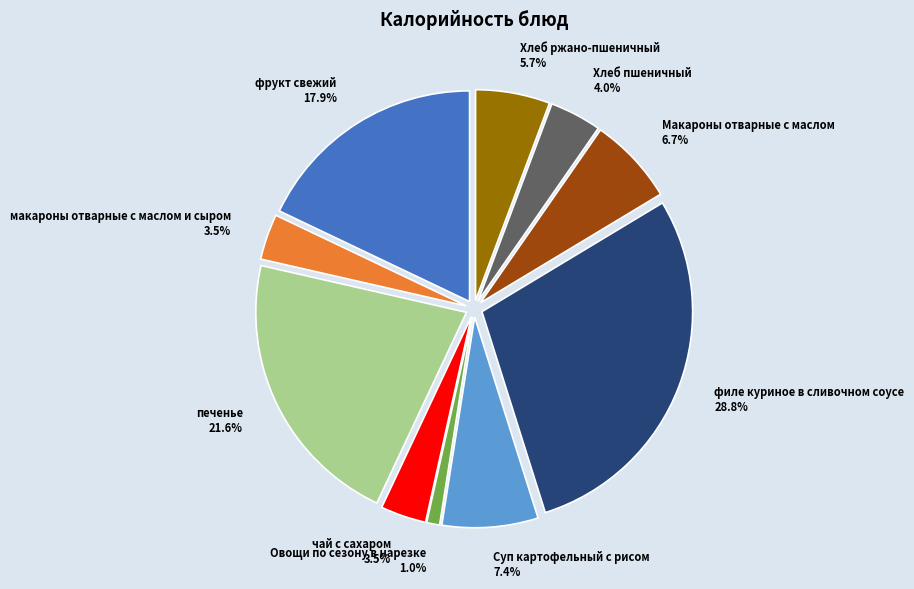

Combined, do чай с сахаром and фрукт свежий account for over 50%?

No